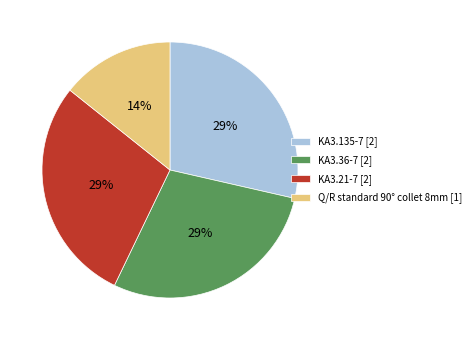

Which has a higher value, Q/R standard 90° collet 8mm [1] or KA3.21-7 [2]?

KA3.21-7 [2]